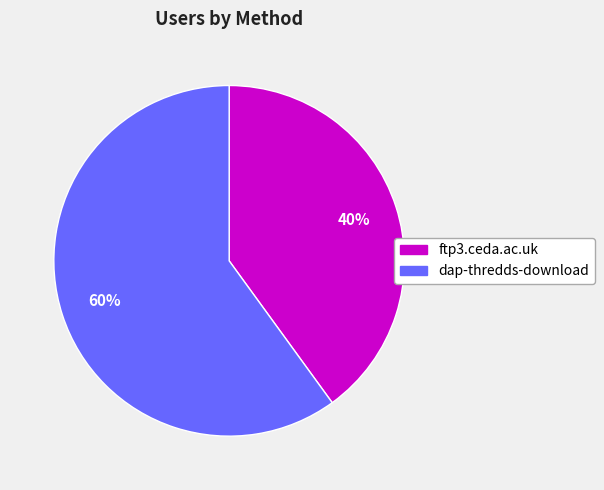

How many segments does this pie chart have?

2